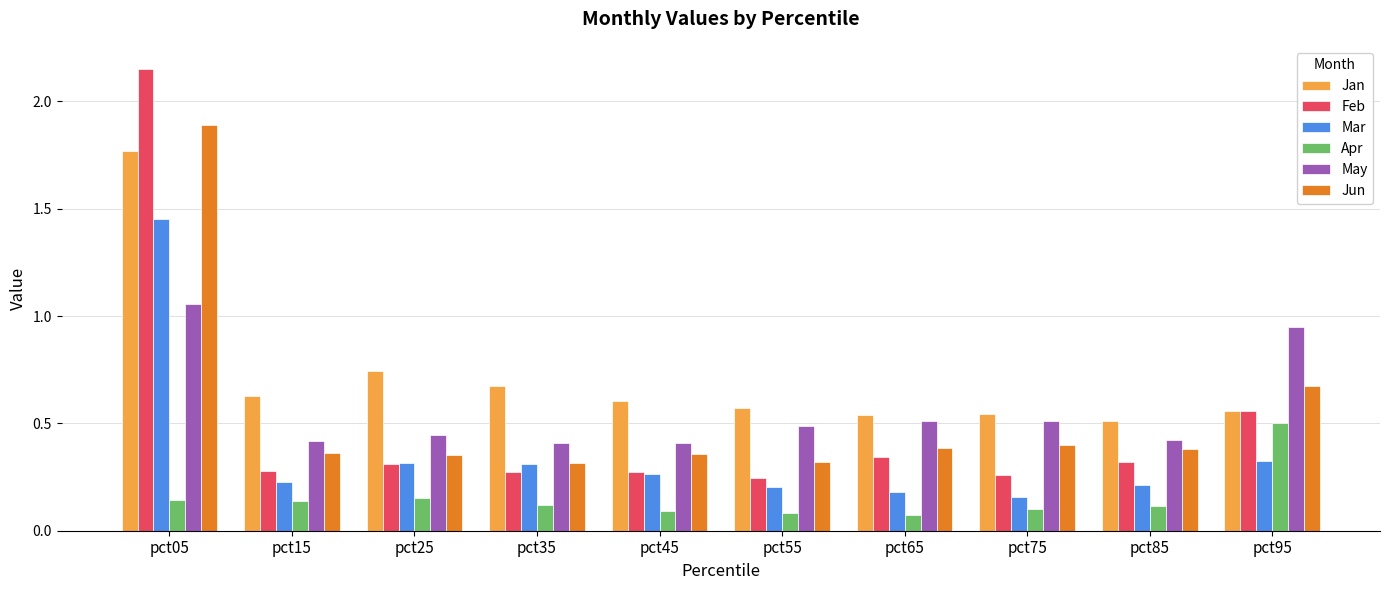

What is the sum of all Feb values?

5.0